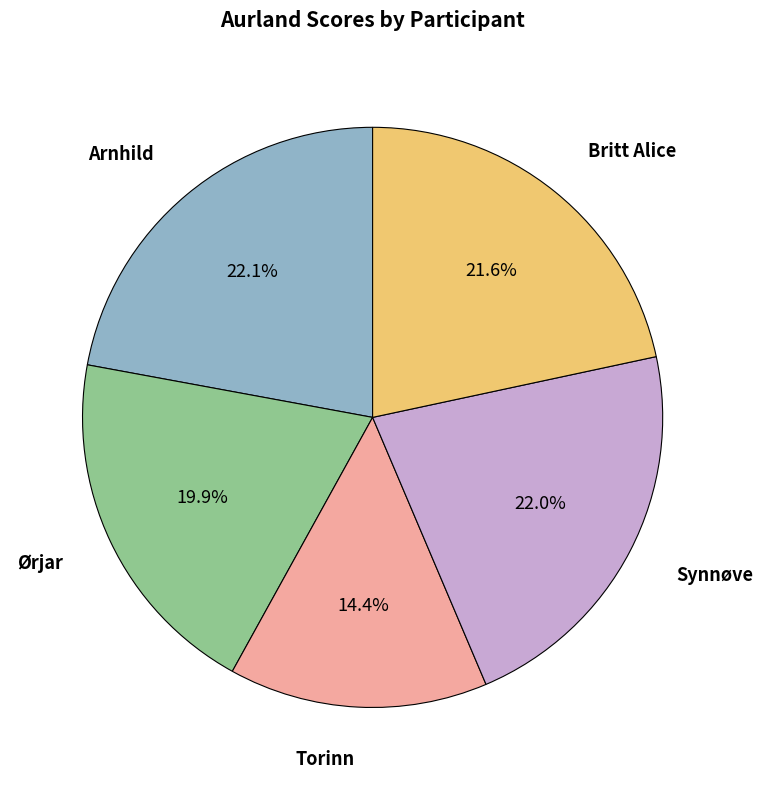

Does Arnhild account for over 50% of the chart?

No